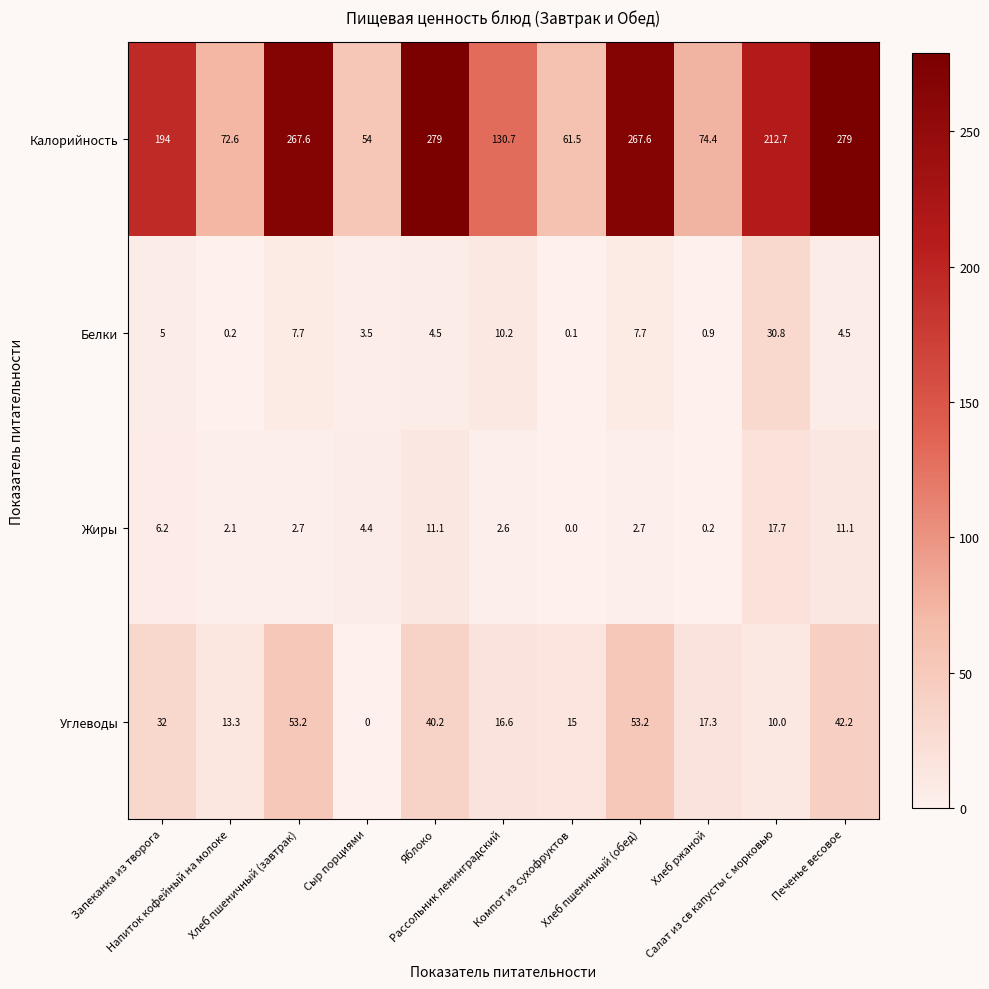

What is the average value of the Калорийность series?

172.1